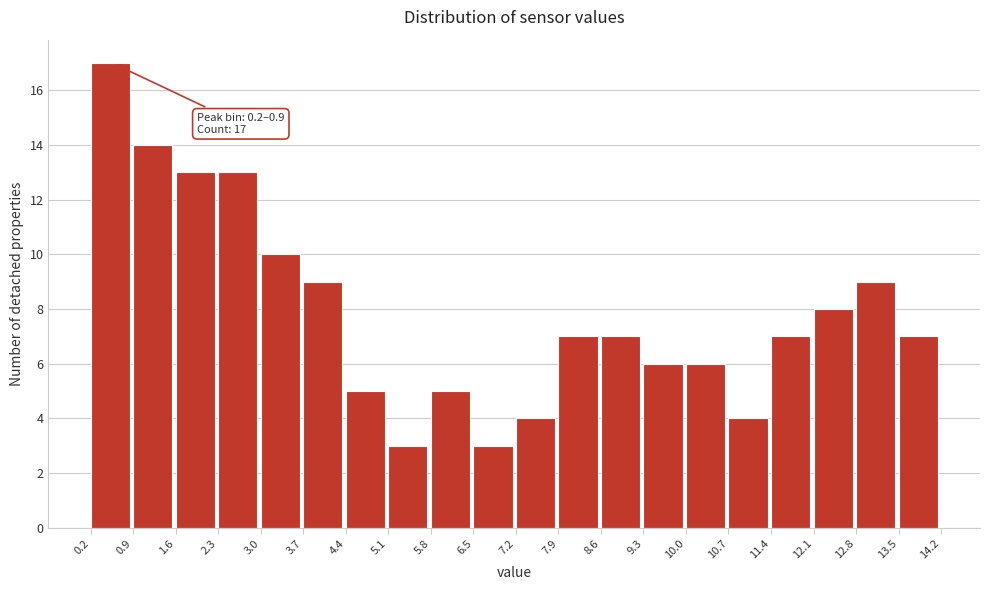

Which range on the x-axis has the tallest bar?

0.2 to 0.9